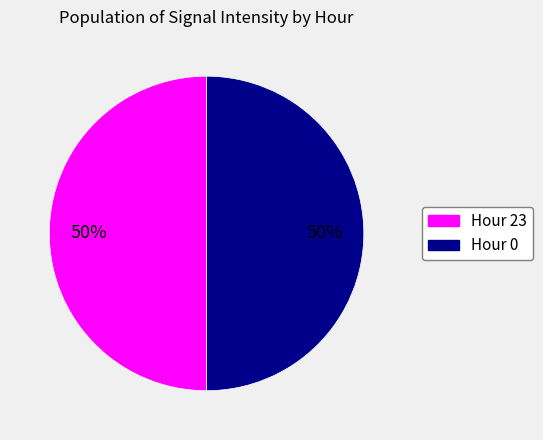

What percentage is the Hour 23 slice, to the nearest percent?

50%